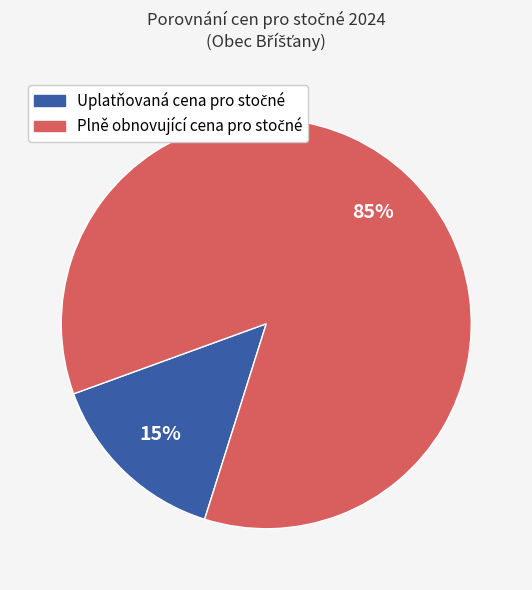

To the nearest percent, what is the average slice percentage?

50%